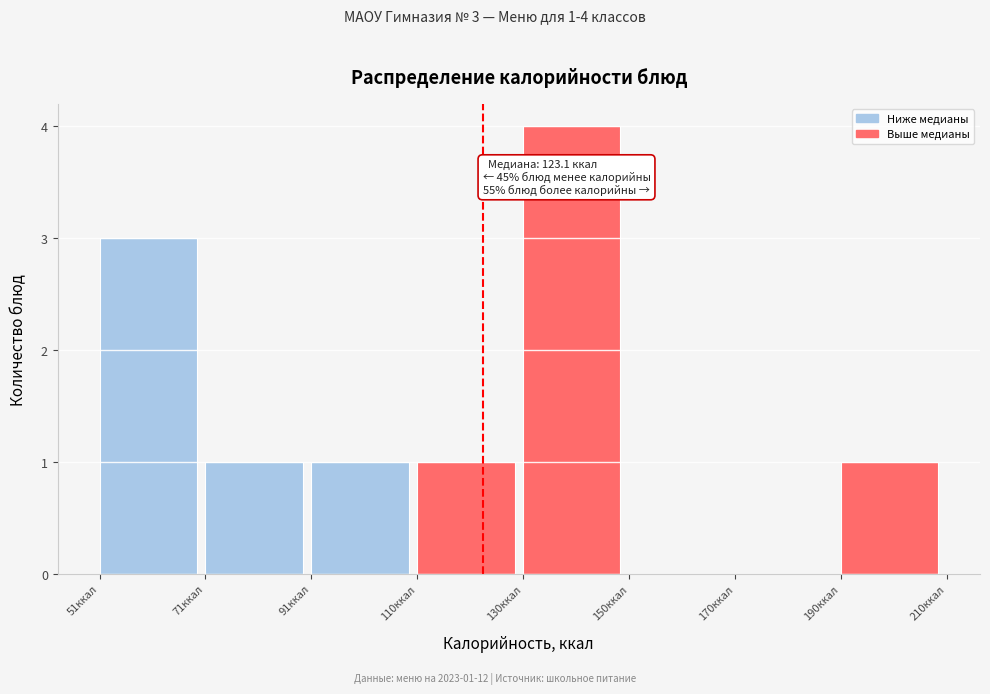

Which range on the x-axis has the tallest bar?

130 to 150